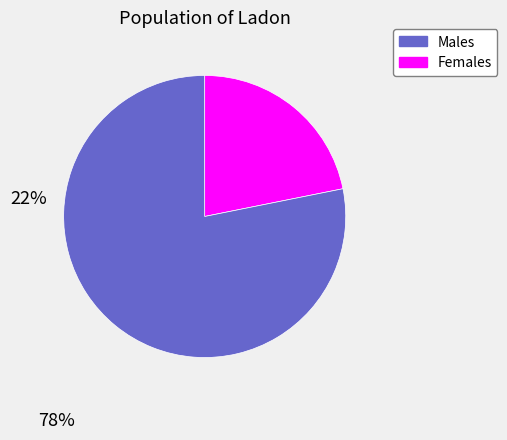

Is there a majority slice in this chart?

Yes